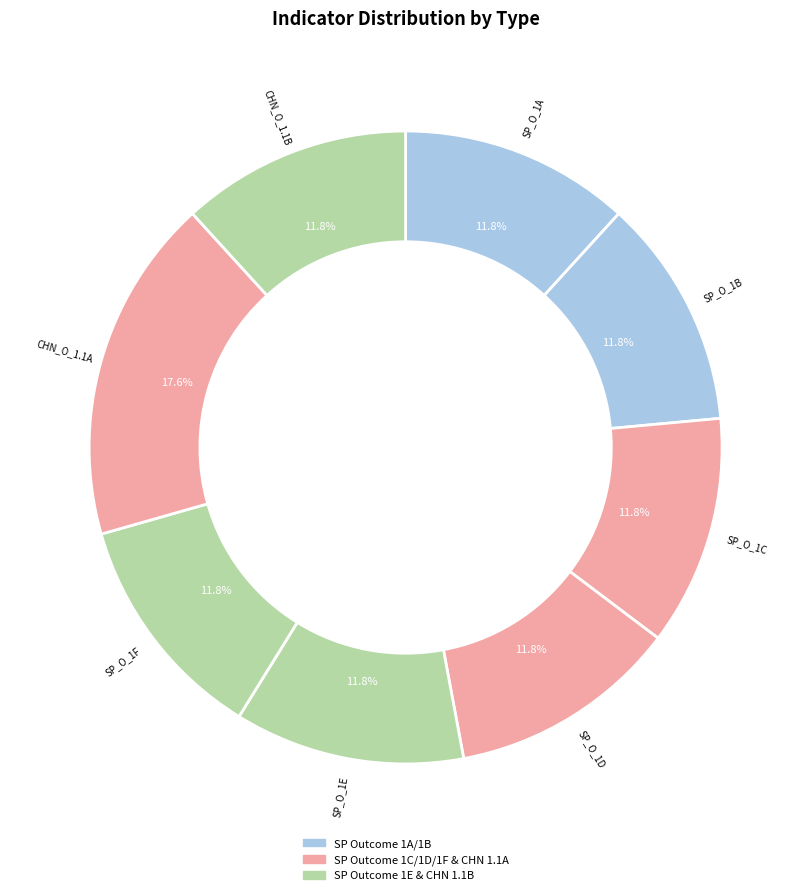

Between SP_O_1D and SP_O_1F, which is larger?

SP_O_1D